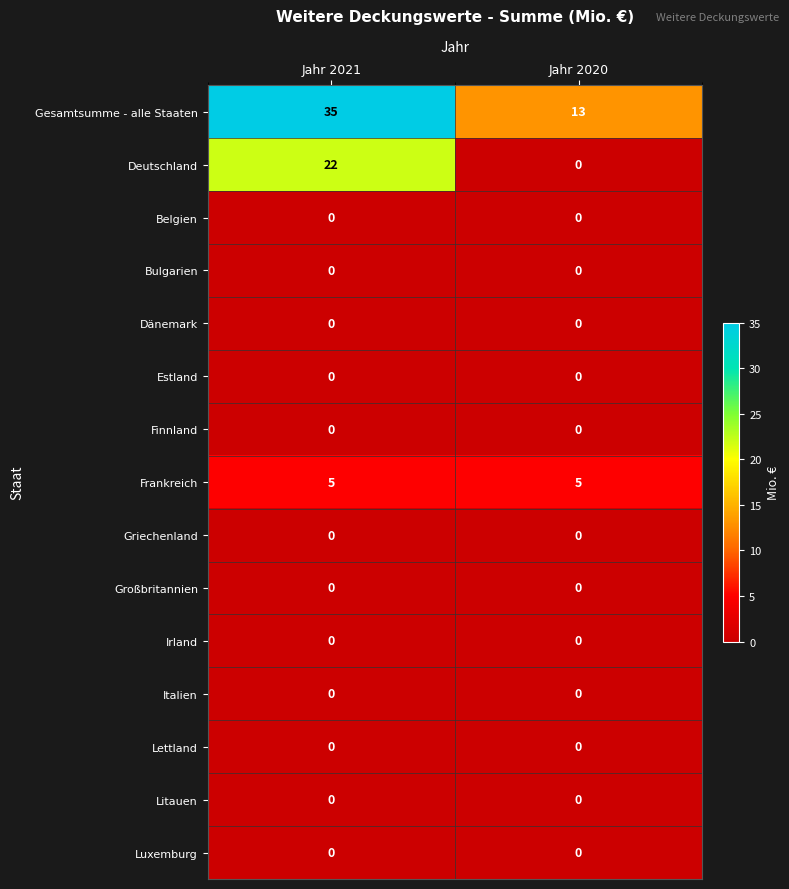

Reading left to right, transcribe all the data shown in this chart.

Gesamtsumme - alle Staaten: 35	13
Deutschland: 22	0
Belgien: 0	0
Bulgarien: 0	0
Dänemark: 0	0
Estland: 0	0
Finnland: 0	0
Frankreich: 5	5
Griechenland: 0	0
Großbritannien: 0	0
Irland: 0	0
Italien: 0	0
Lettland: 0	0
Litauen: 0	0
Luxemburg: 0	0